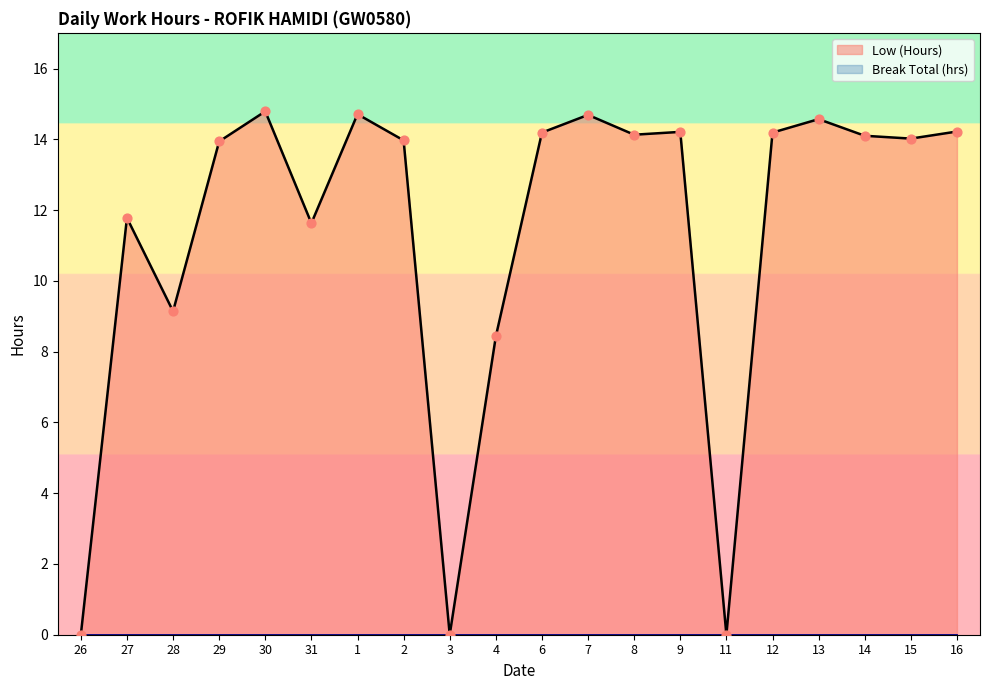

Which has a higher value, 30 or 16?

30